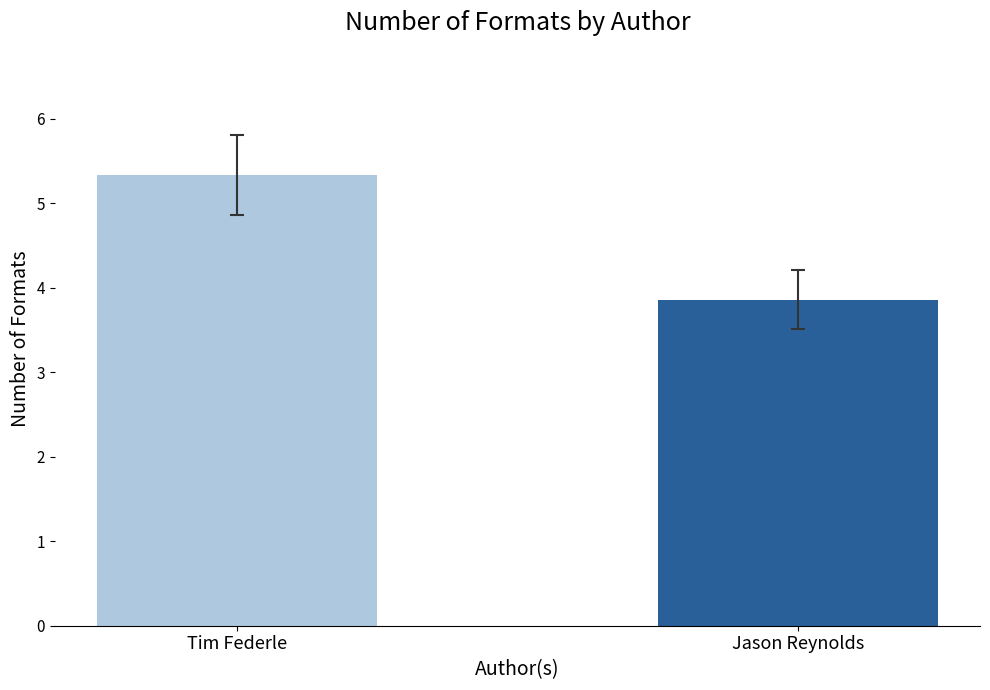

Are the bars grouped side by side (vs. stacked)?

No